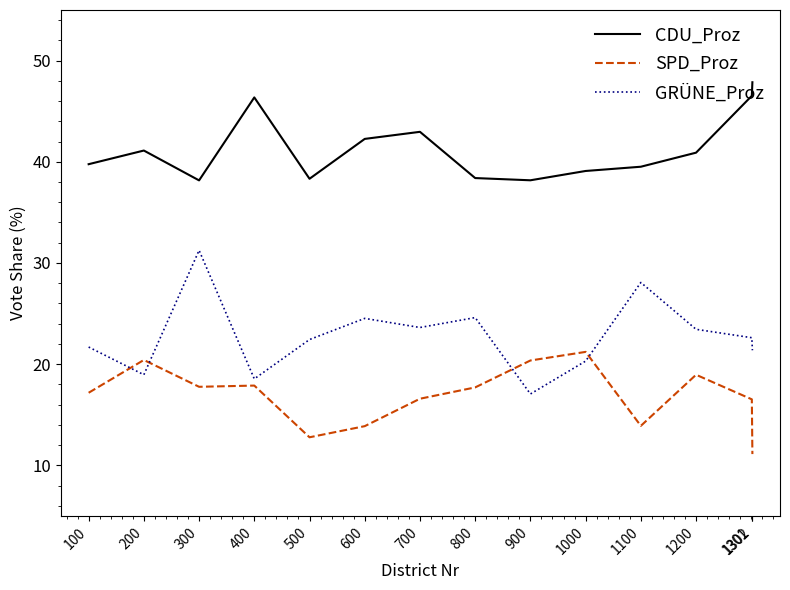

The value of GRÜNE_Proz at 1302 is 21.4. True or false?

True